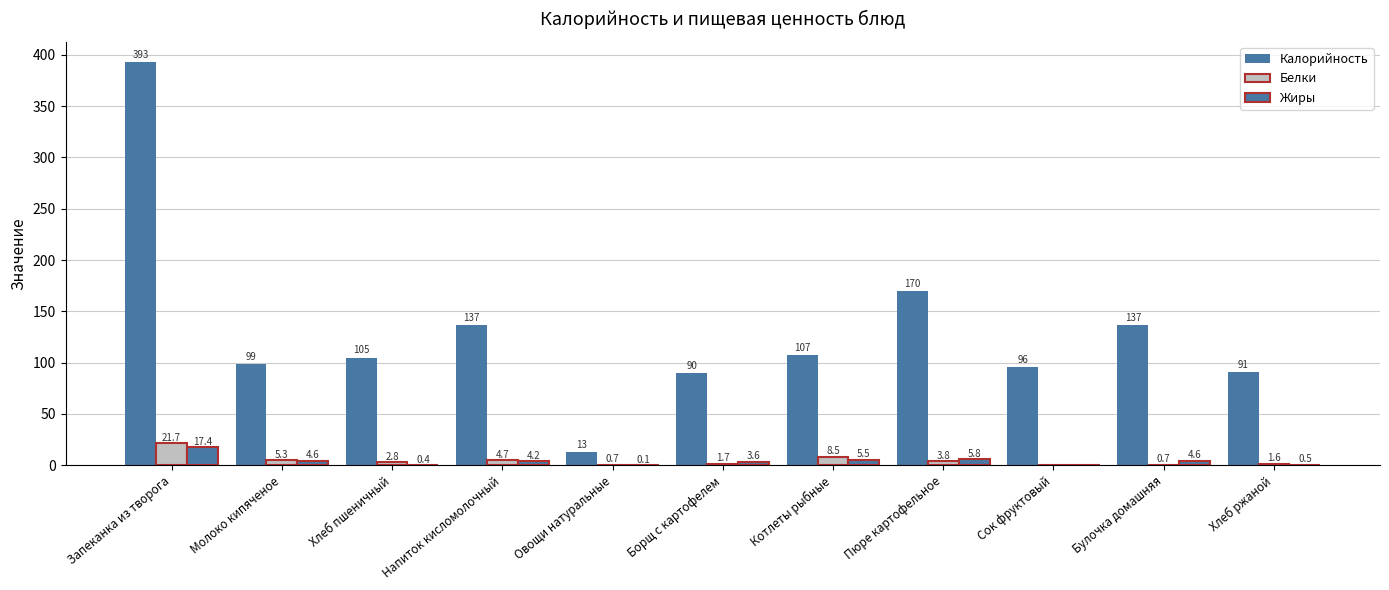

How many groups of bars are there?

11